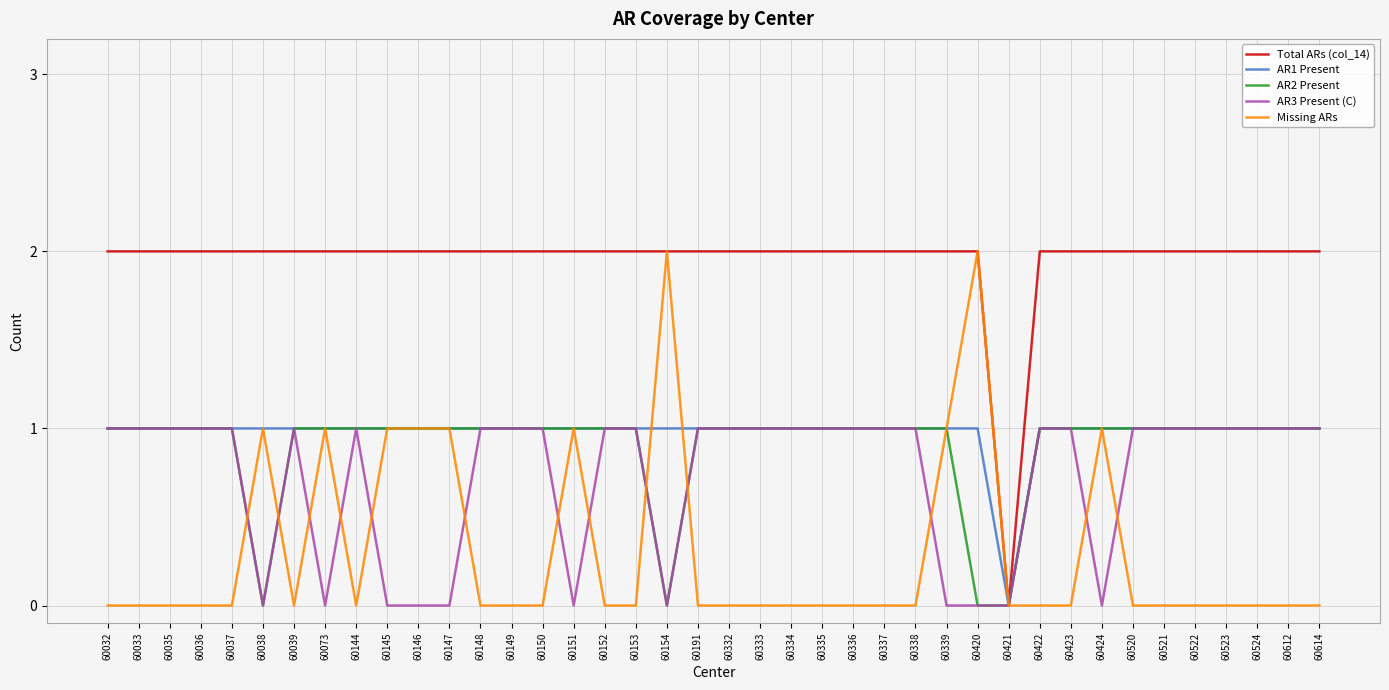

What value does the AR1 Present series have at 60612?

1